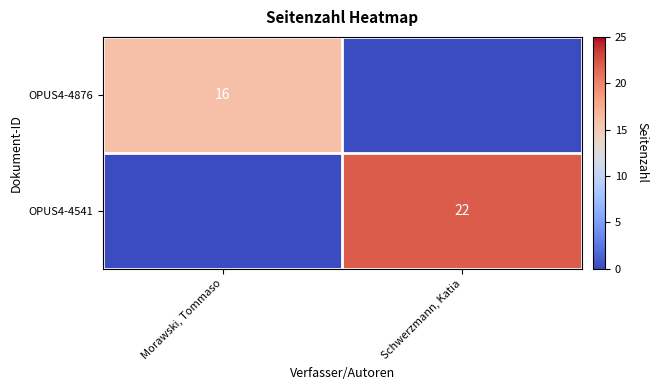

Between Schwerzmann, Katia and Morawski, Tommaso, which is larger?

Morawski, Tommaso